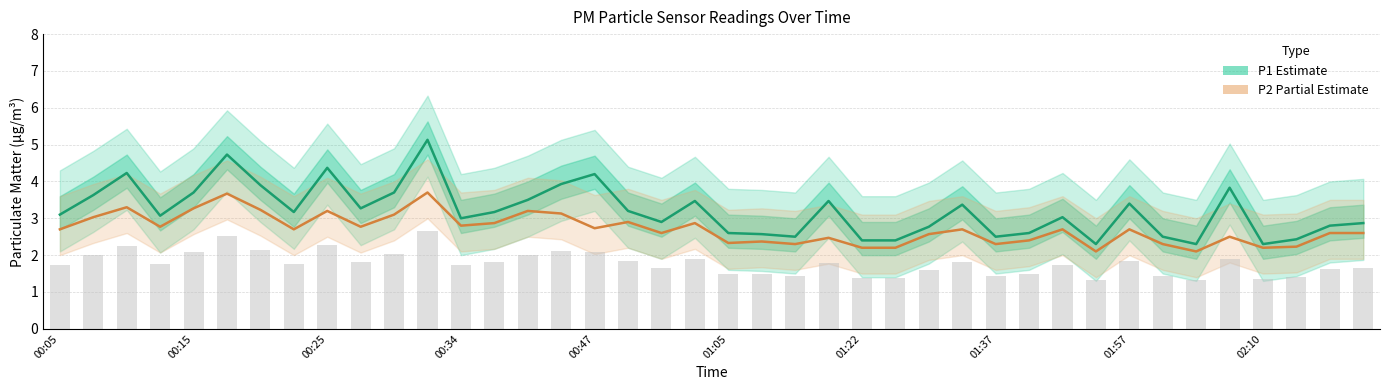

What position from the right is 01:57?

8